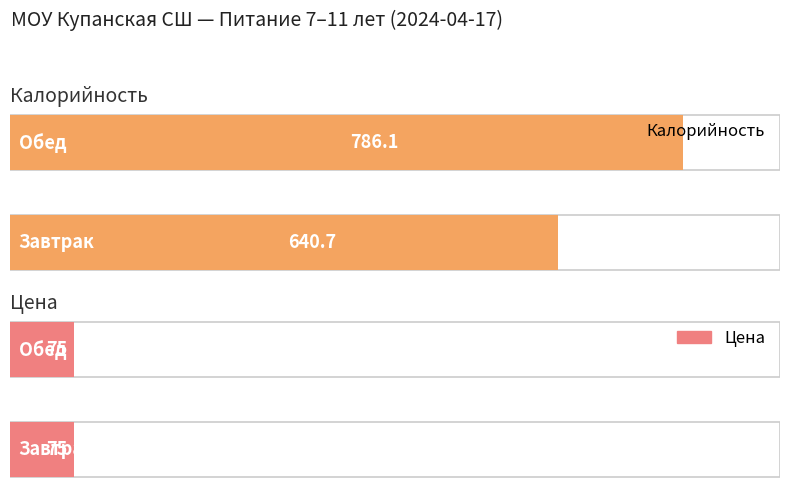

How many groups of bars are there?

2